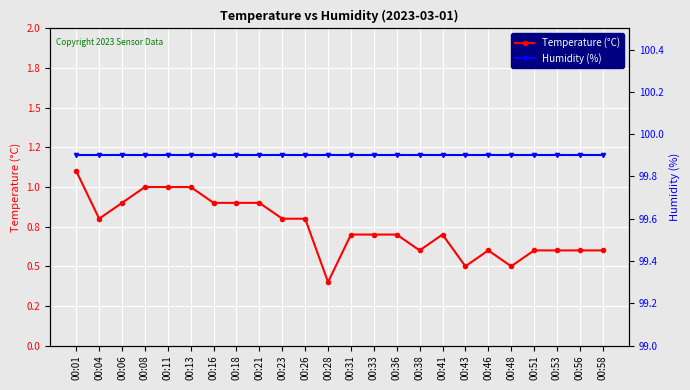

Which series has the largest range (max minus min)?

Temperature (°C)